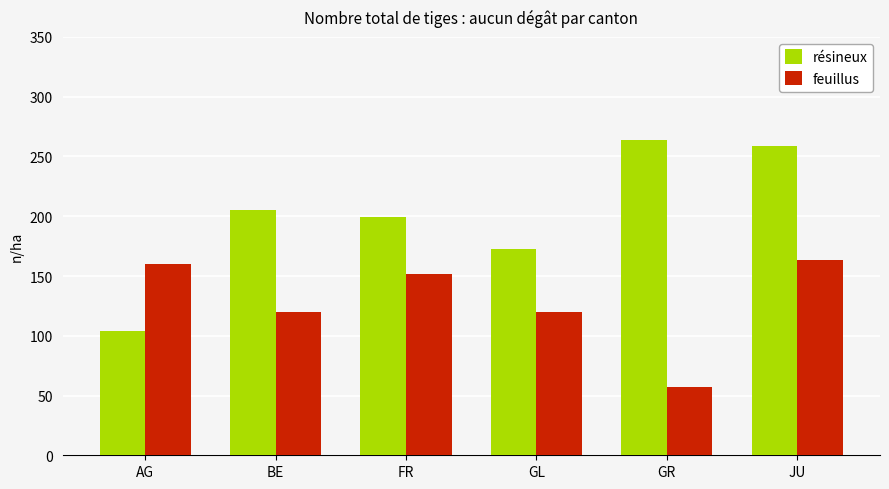

List the series in order of their peak value, lowest first.

feuillus, résineux